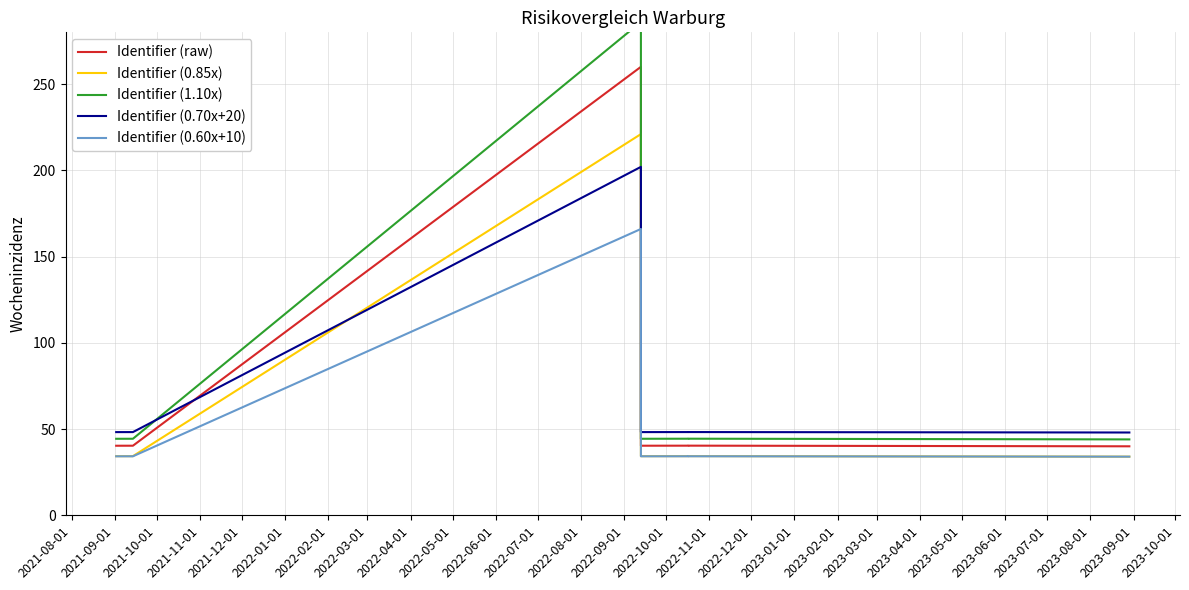

Does the chart have visible grid lines?

Yes